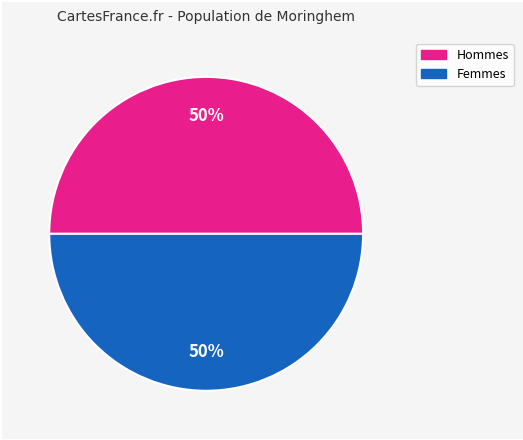

To the nearest percent, what is the average slice percentage?

50%